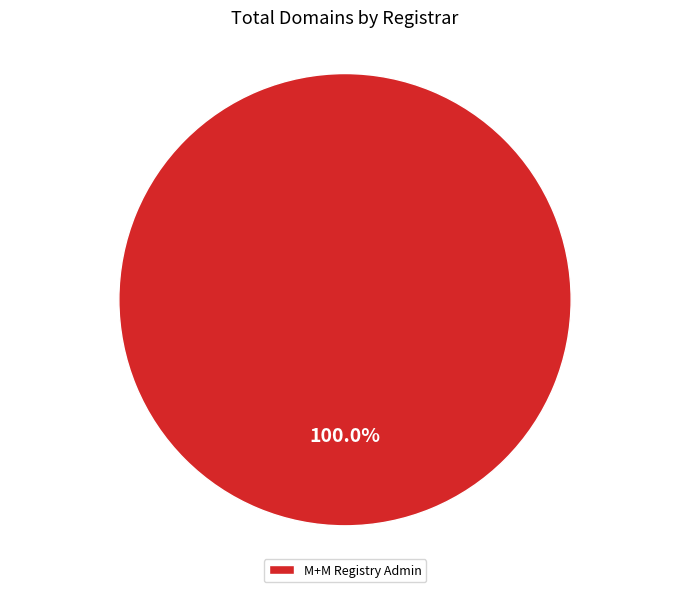

Rank the categories by value from lowest to highest.

M+M Registry Admin